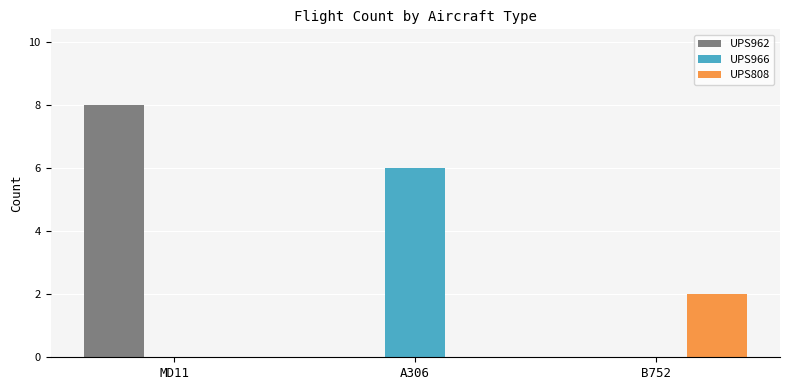

Count the number of data series in this chart.

3